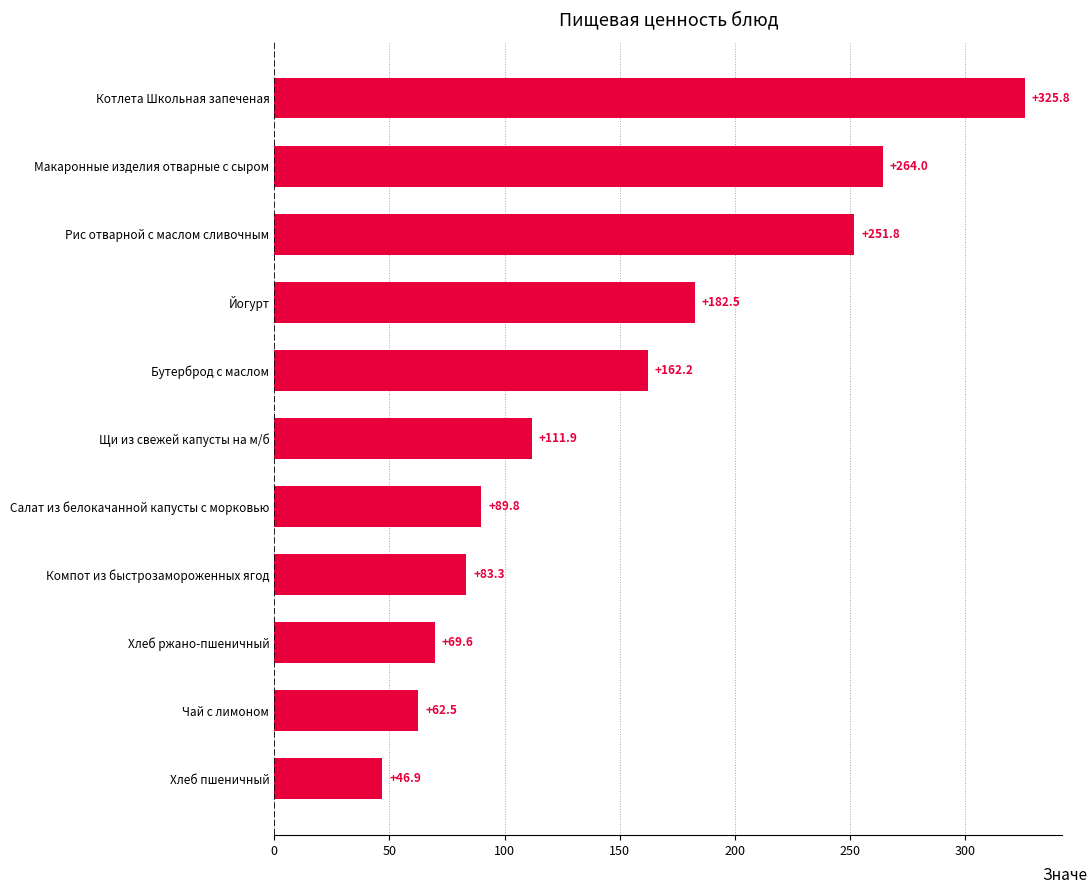

What is the change in value from Хлеб ржано-пшеничный to Салат из белокачанной капусты с морковью?

+20.2